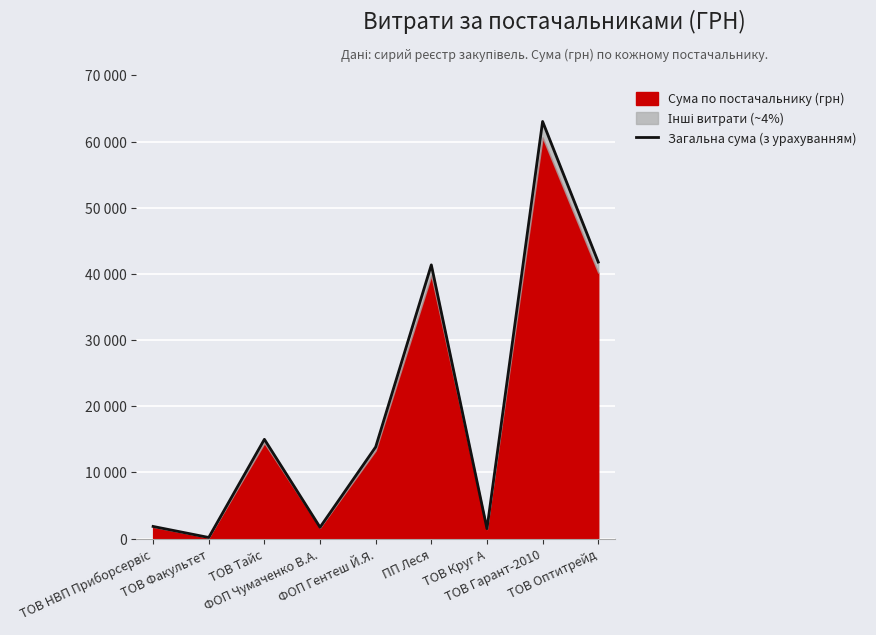

What is the sum of the values at ТОВ Гарант-2010 and ФОП Чумаченко В.А.?

64764.4